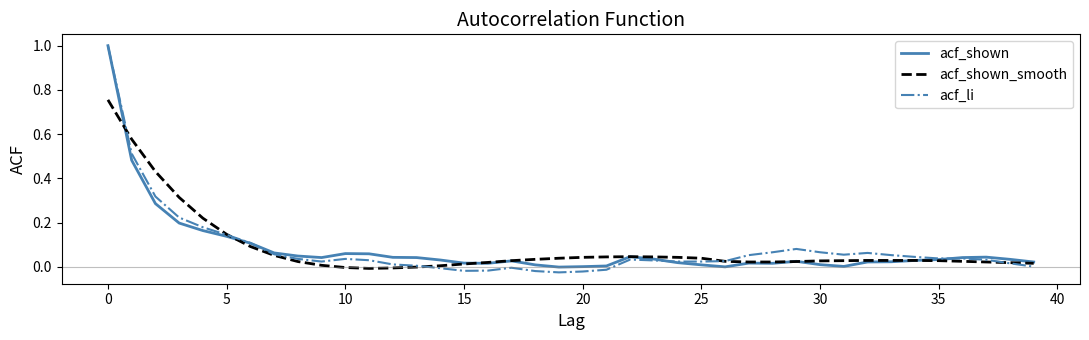

Which series has the largest range (max minus min)?

acf_li